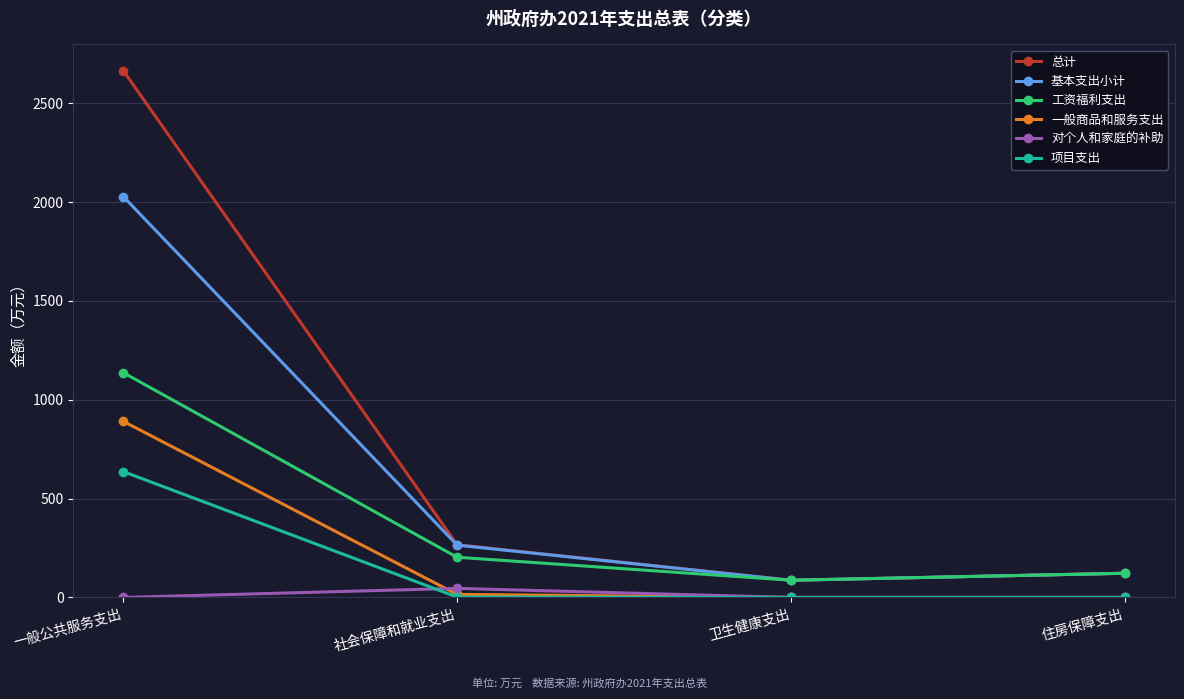

The value of 基本支出小计 at 卫生健康支出 is 87.0. True or false?

True